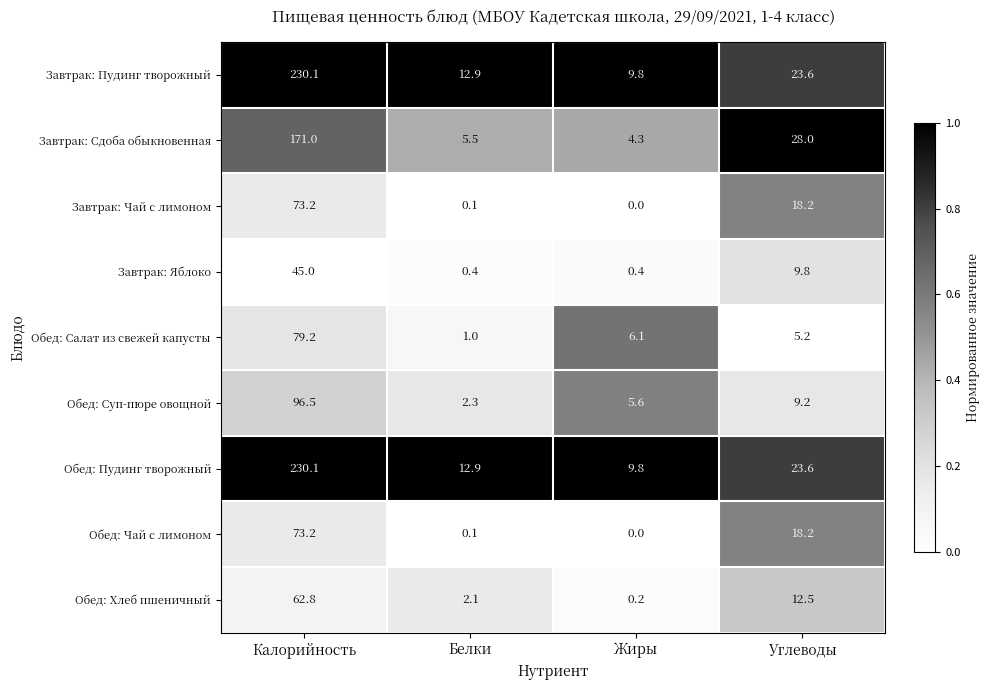

How many data points in Завтрак: Яблоко are less than 9?

2